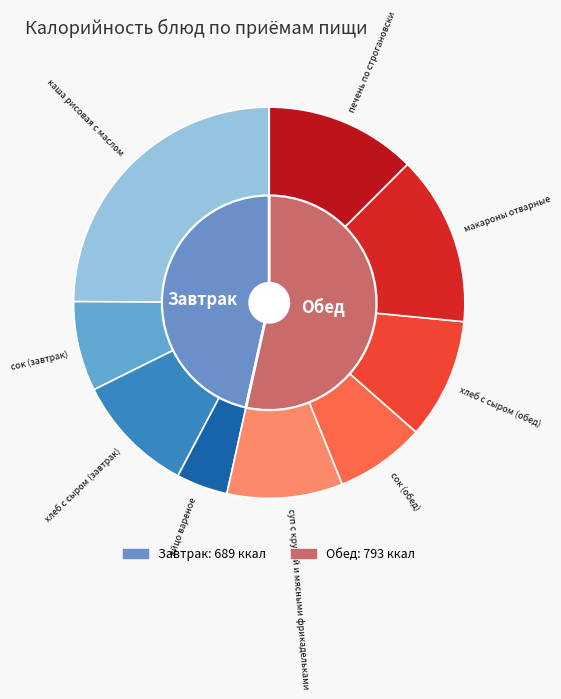

Is it true that яйцо вареное is 11% of the pie?

False